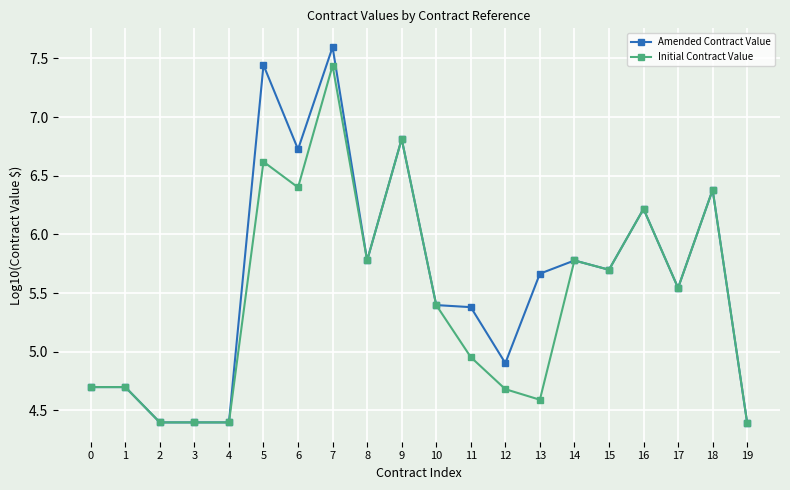

True or false: Amended Contract Value has more than 2 interior local peaks.

True